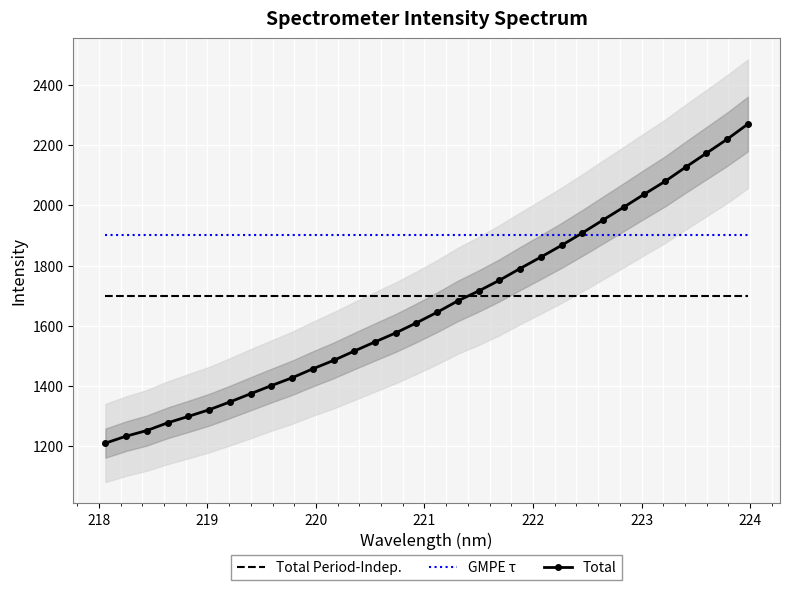

What is the value of the Total point at the 28th from the left?

2079.9